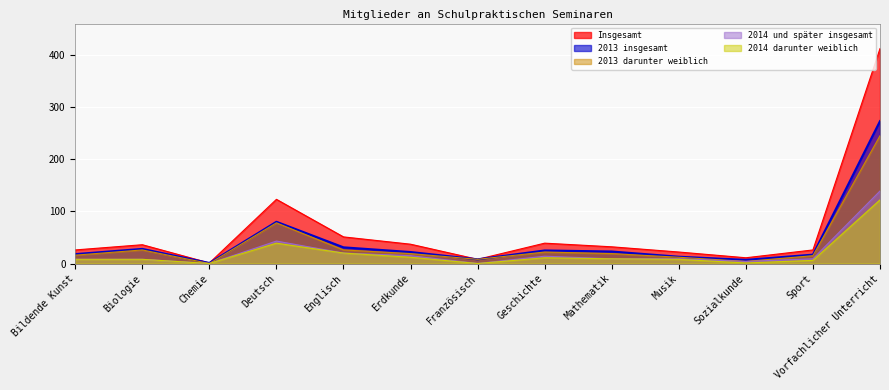

What is the label of the 3rd point from the left?

Chemie